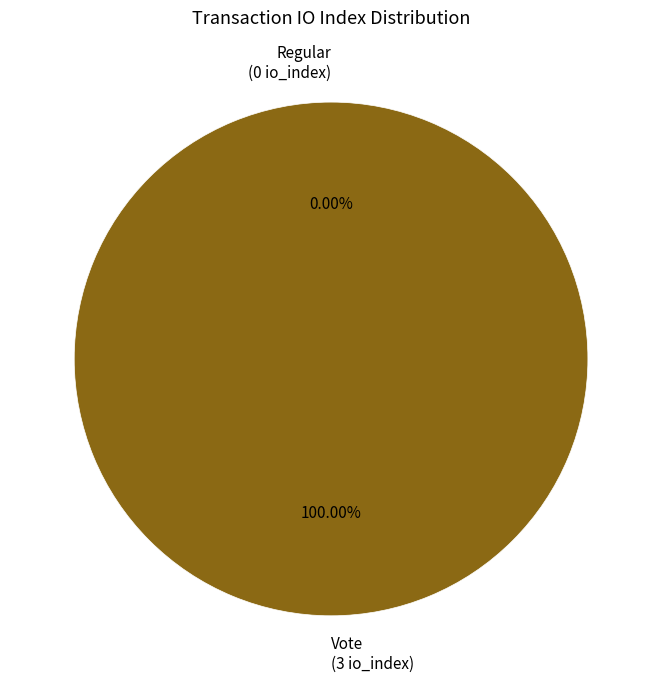

To the nearest percent, what is the difference between the Regular (io_index=0) and Vote (io_index=3) slice percentages?

100%